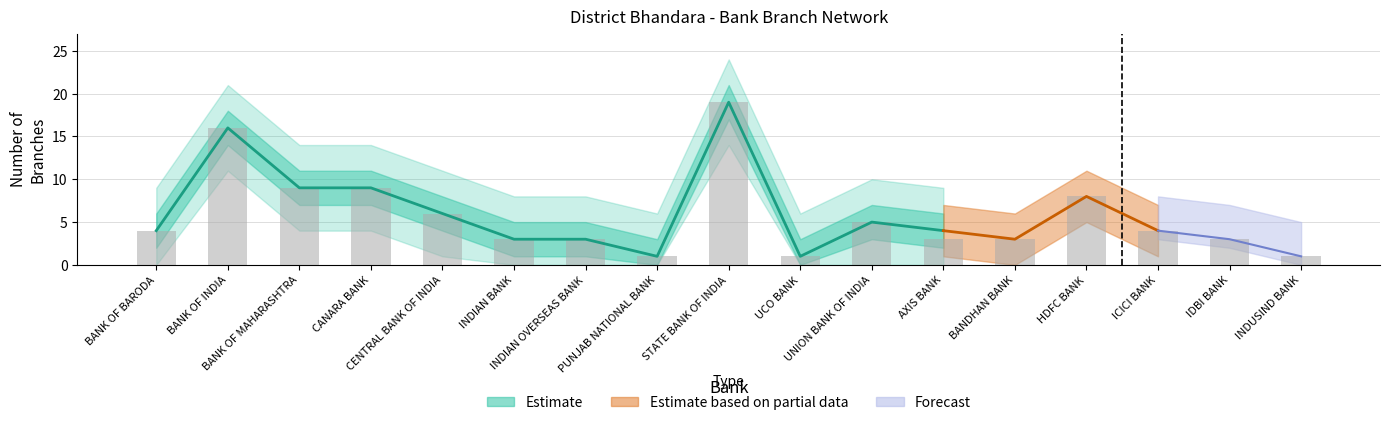

Are the bars horizontal?

No